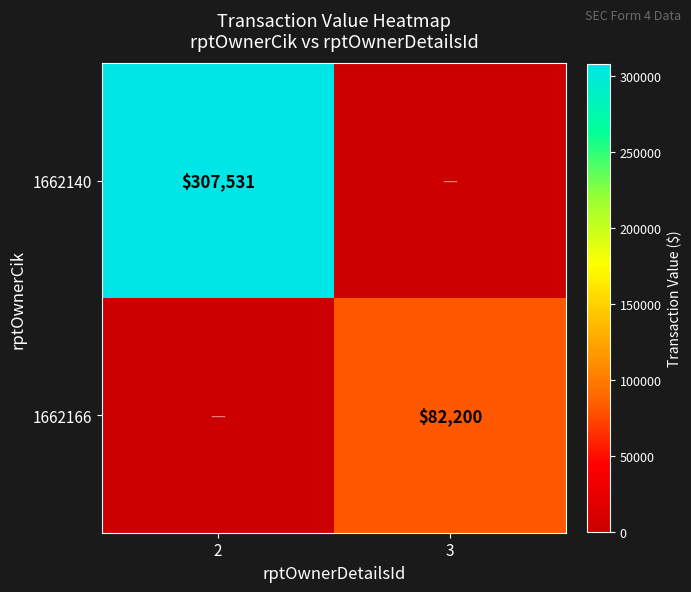

True or false: 1662140 has a value of 504605 at 2.

False